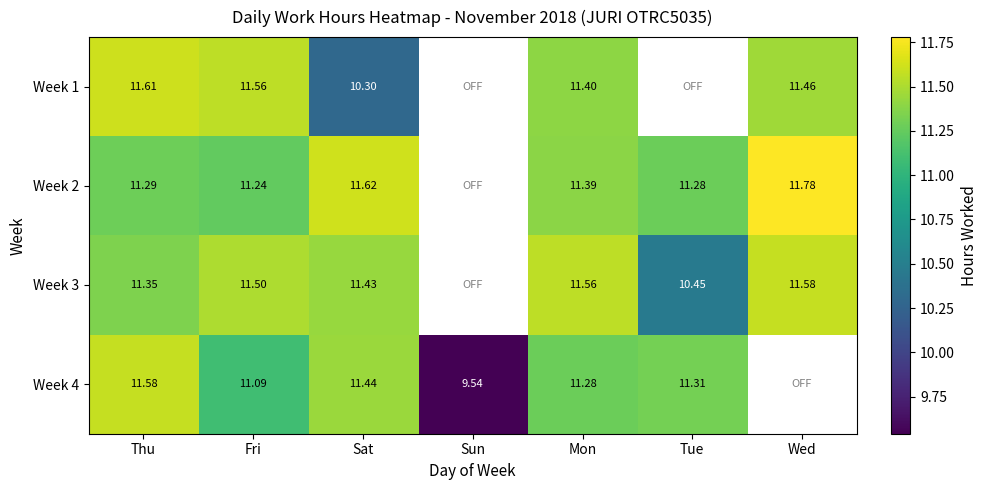

At which label is Week 1 closest to 10?

Sat